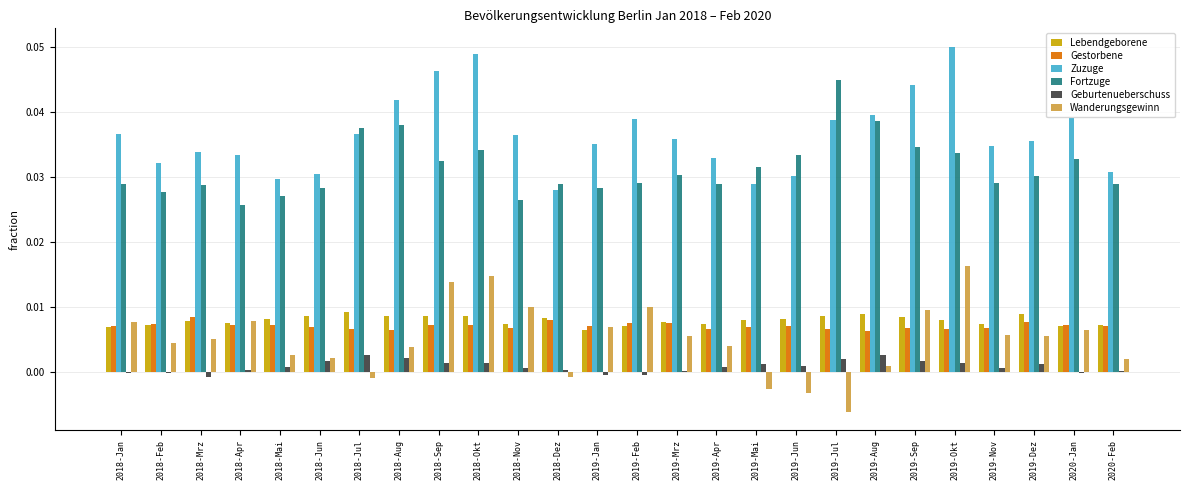

At which label does Fortzuge reach its peak?

2019-Jul